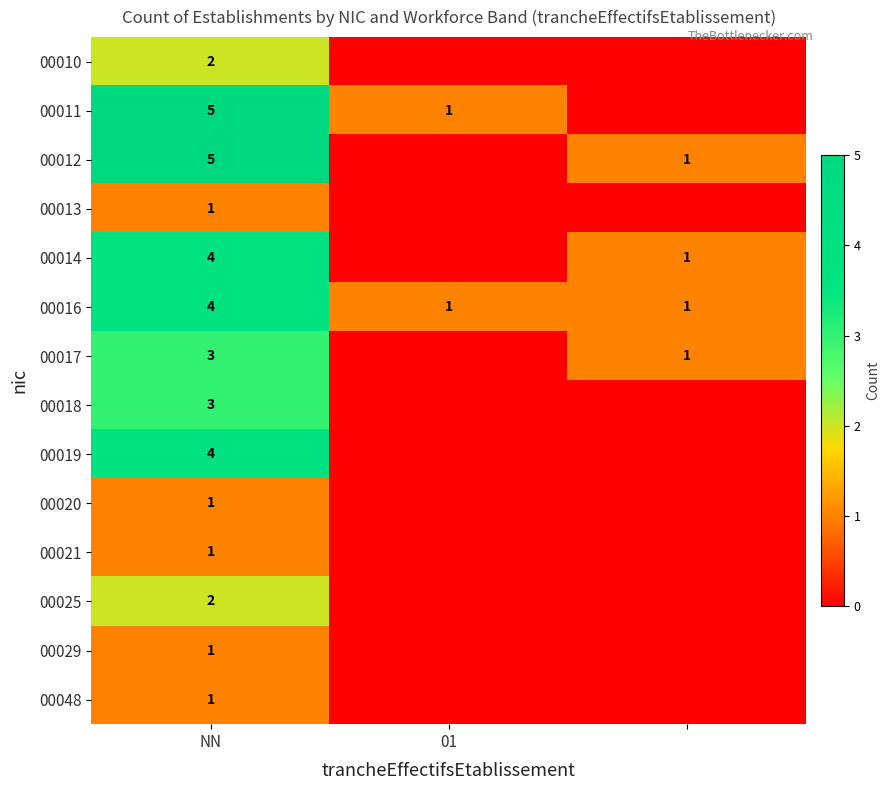

What is the sum of the 00016 values at NN and 01?

5